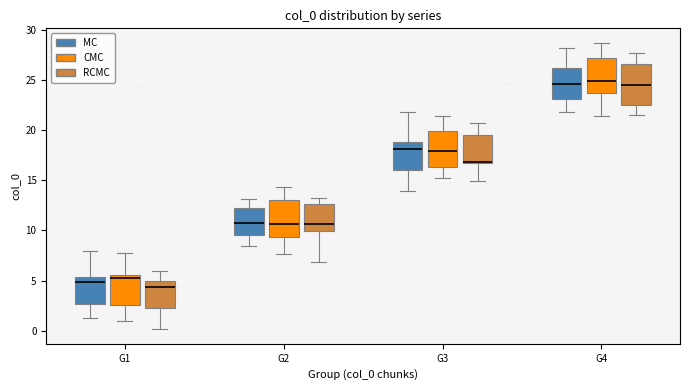

Reading left to right, transcribe this box plot: for each box, give where its median line is, the range the box spans, and where its two whiskers end, as read against the y-axis. The values are not printed on the chart, so give them approximately, as read against the axis.

G1 (MC): median 5.0, box 2.5 to 5.5, whiskers 1.5 to 8.0
G1 (CMC): median 5.0, box 2.5 to 5.5, whiskers 1.0 to 7.5
G1 (RCMC): median 4.5, box 2.0 to 5.0, whiskers 0.0 to 6.0
G2 (MC): median 10.5, box 9.5 to 12.5, whiskers 8.5 to 13.0
G2 (CMC): median 10.5, box 9.5 to 13.0, whiskers 7.5 to 14.5
G2 (RCMC): median 10.5, box 10.0 to 12.5, whiskers 7.0 to 13.0
G3 (MC): median 18.0, box 16.0 to 19.0, whiskers 14.0 to 22.0
G3 (CMC): median 18.0, box 16.5 to 20.0, whiskers 15.0 to 21.5
G3 (RCMC): median 17.0, box 16.5 to 19.5, whiskers 15.0 to 21.0
G4 (MC): median 24.5, box 23.0 to 26.0, whiskers 22.0 to 28.0
G4 (CMC): median 25.0, box 24.0 to 27.0, whiskers 21.5 to 29.0
G4 (RCMC): median 24.5, box 22.5 to 26.5, whiskers 21.5 to 27.5